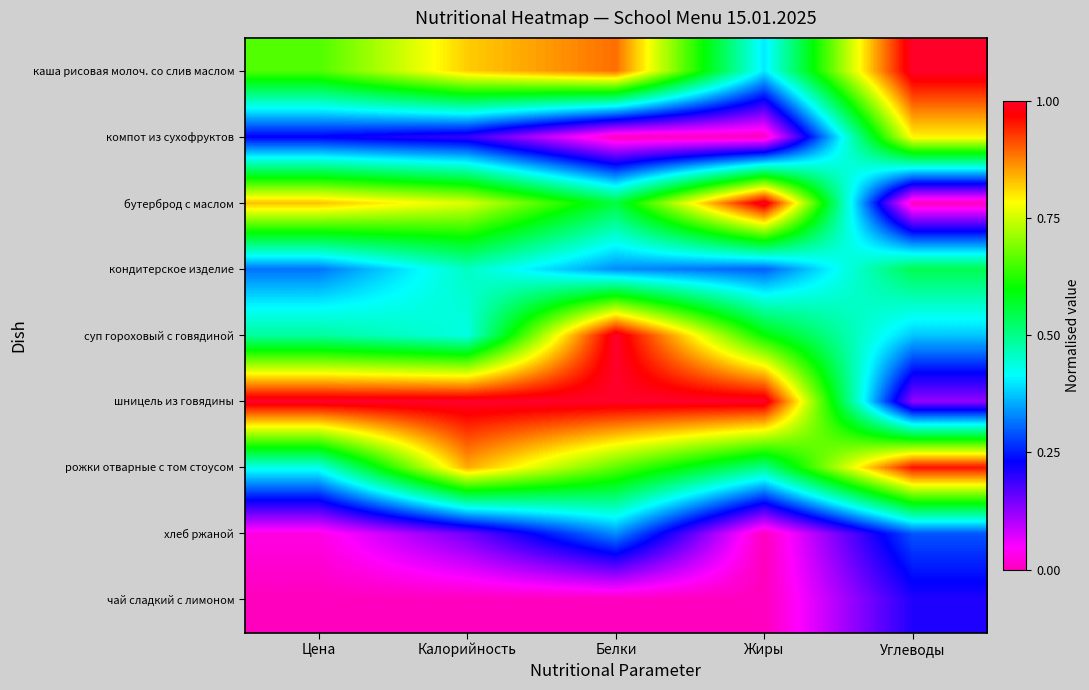

Reading left to right, transcribe all the data shown in this chart.

каша рисовая молоч. со слив маслом: Цена=0.7	Калорийность=0.8	Белки=0.9	Жиры=0.4	Углеводы=1.0
компот из сухофруктов: Цена=0.2	Калорийность=0.2	Белки=0.0	Жиры=0.0	Углеводы=0.8
бутерброд с маслом: Цена=0.8	Калорийность=0.8	Белки=0.6	Жиры=1.0	Углеводы=0.0
кондитерское изделие: Цена=0.3	Калорийность=0.5	Белки=0.3	Жиры=0.3	Углеводы=0.5
суп гороховый с говядиной: Цена=0.5	Калорийность=0.4	Белки=1.0	Жиры=0.6	Углеводы=0.4
шницель из говядины: Цена=1.0	Калорийность=1.0	Белки=1.0	Жиры=1.0	Углеводы=0.1
рожки отварные с том стоусом: Цена=0.4	Калорийность=0.8	Белки=0.7	Жиры=0.5	Углеводы=1.0
хлеб ржаной: Цена=0.0	Калорийность=0.2	Белки=0.3	Жиры=0.0	Углеводы=0.3
чай сладкий с лимоном: Цена=0.0	Калорийность=0.0	Белки=0.0	Жиры=0.0	Углеводы=0.2